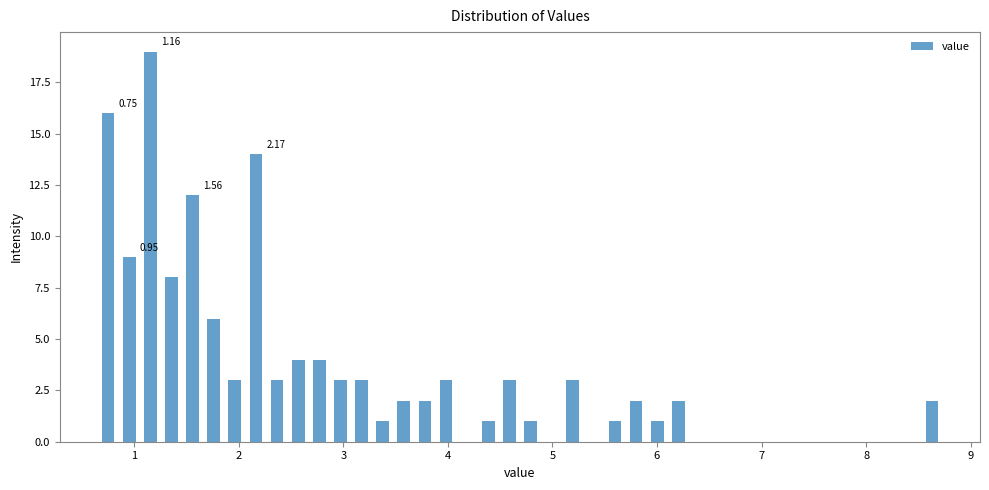

Around what value on the x-axis is the tallest bar? Give the approximate position of its centre, as read against the axis.

1.2